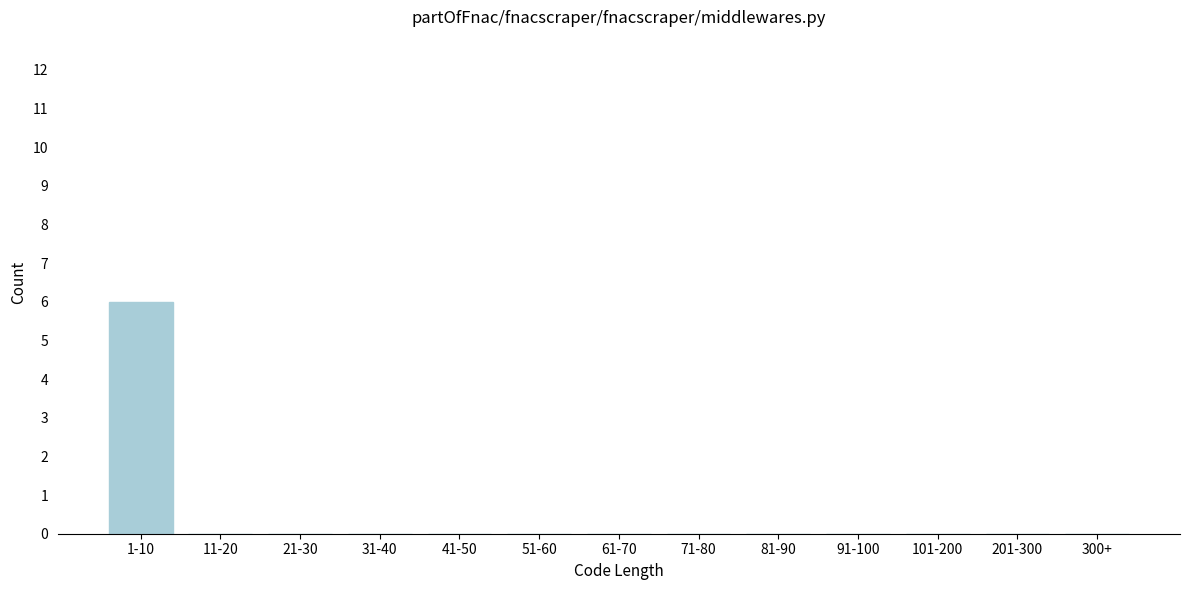

Reading left to right, list all the values displayed in this chart.

1-10=6	11-20=0	21-30=0	31-40=0	41-50=0	51-60=0	61-70=0	71-80=0	81-90=0	91-100=0	101-200=0	201-300=0	300+=0